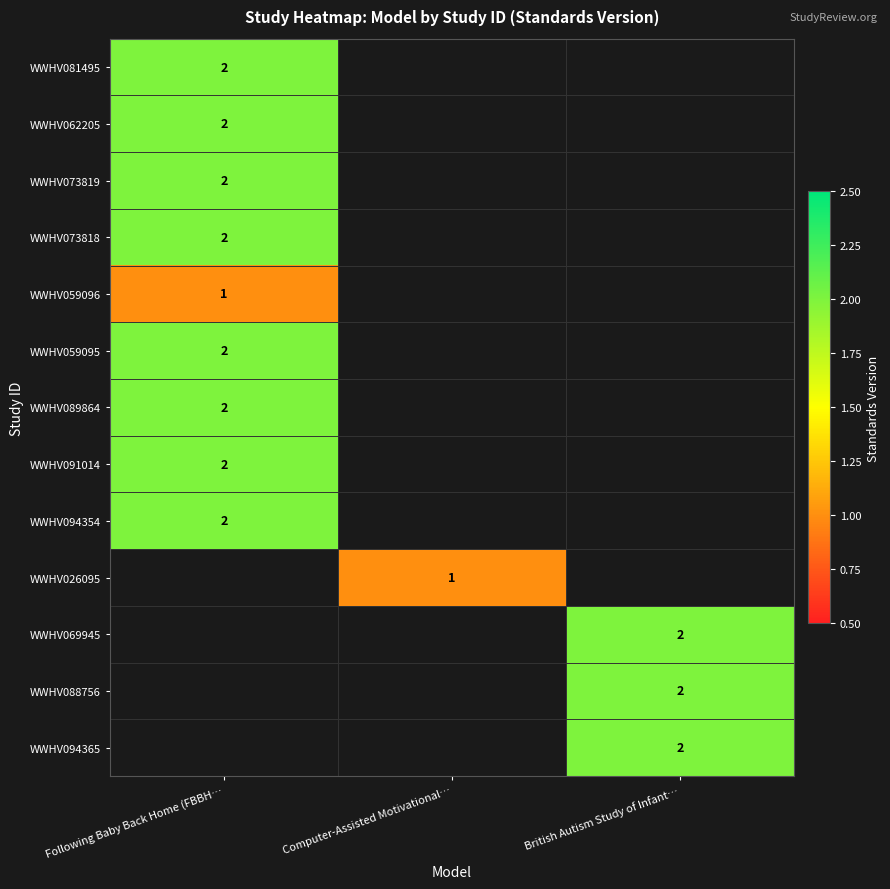

Is it true that WWHV094354 equals 2 at Following Baby Back Home (FBBH…?

True